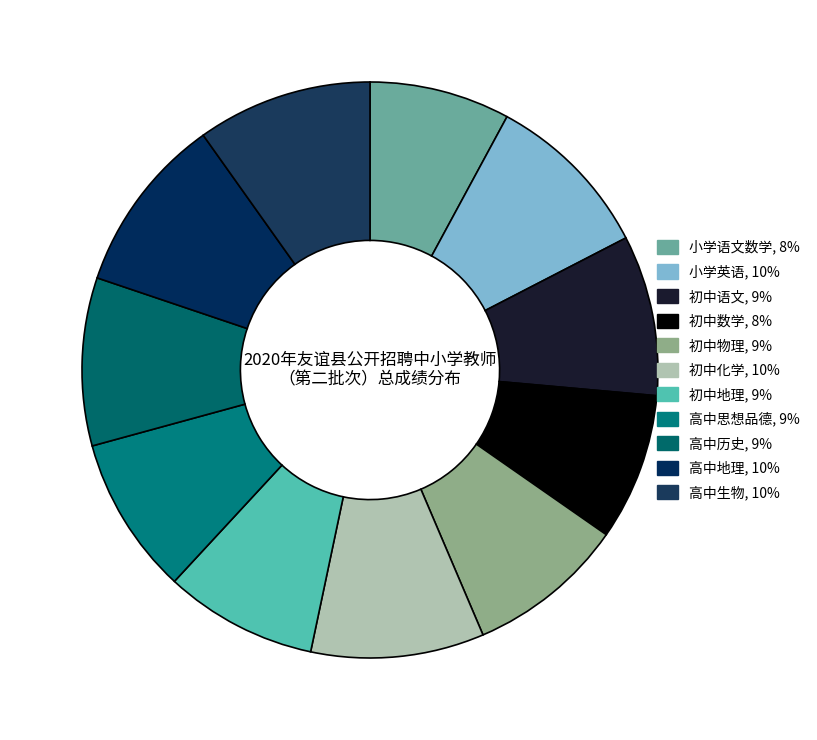

Between 小学英语 and 初中语文, which is larger?

小学英语